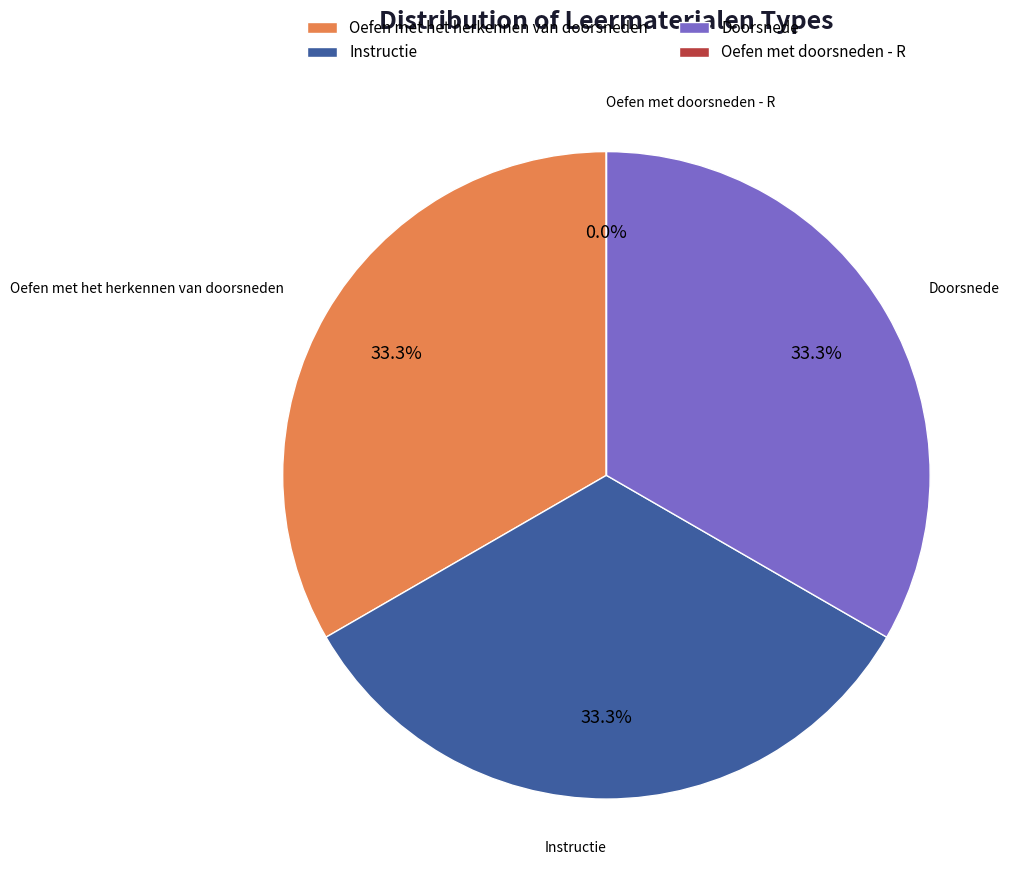

Does any single category account for the majority?

No